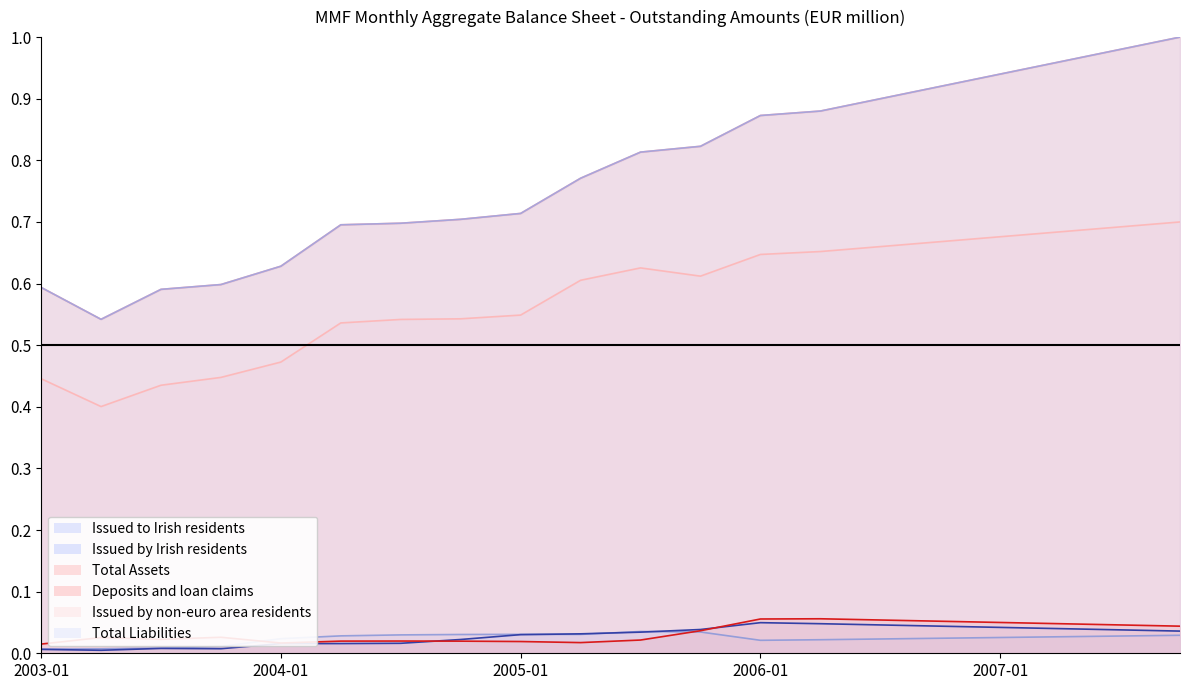

The Deposits and loan claims series shows 0.0 at 2003-04. True or false?

False